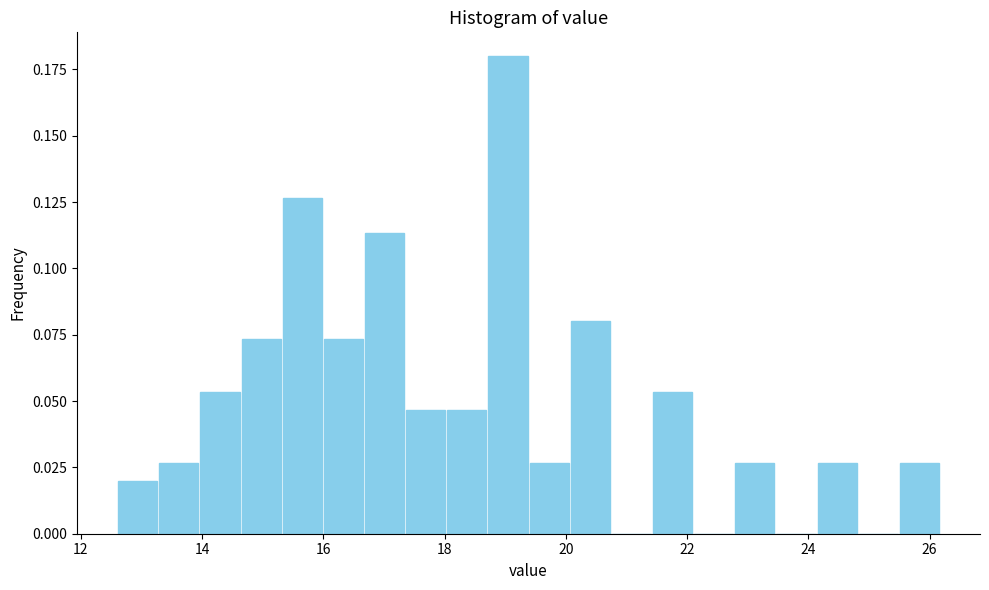

Around what value on the x-axis is the tallest bar? Give the approximate position of its centre, as read against the axis.

19.0